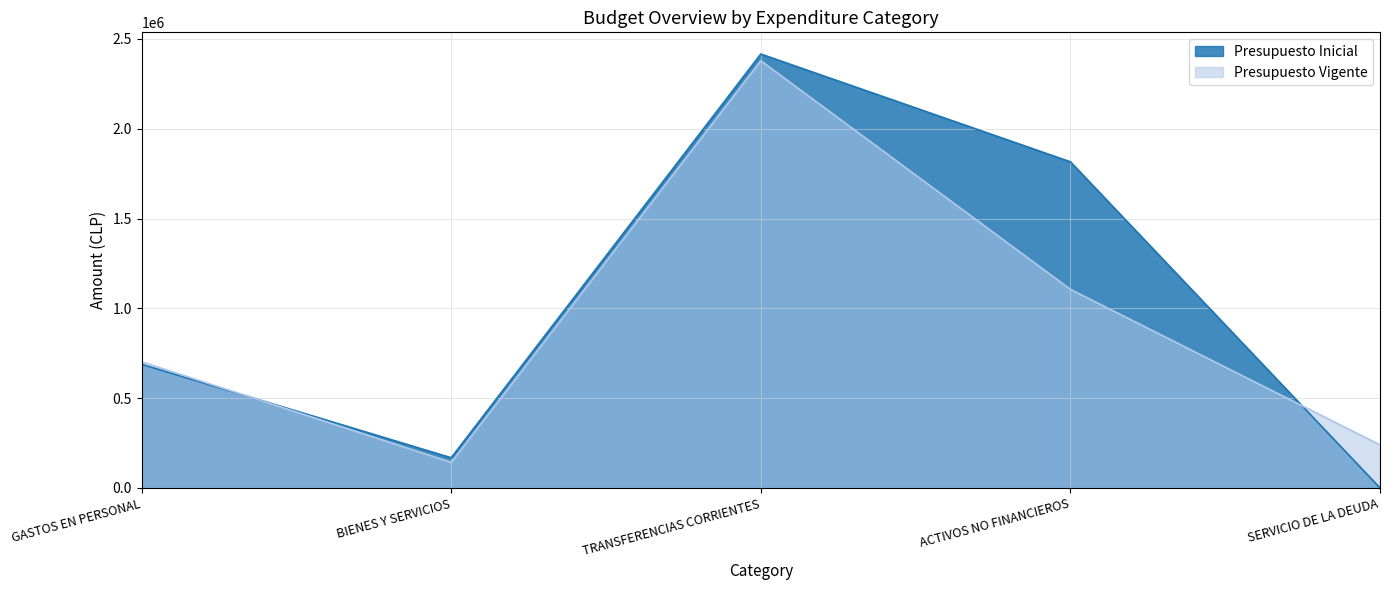

Where does the Presupuesto Inicial series first go above 688317?

TRANSFERENCIAS CORRIENTES